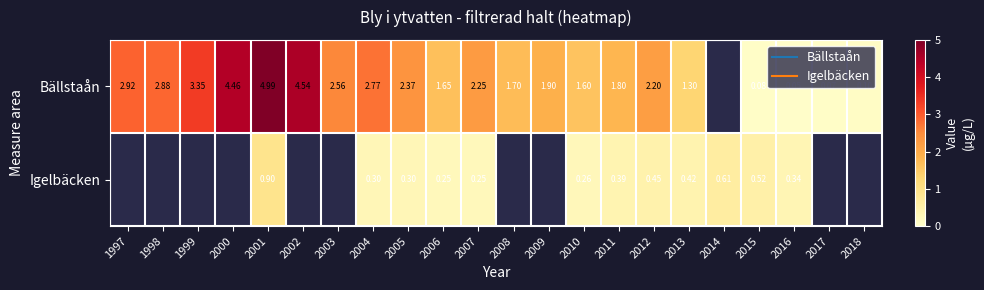

How many data points in Bällstaån are less than 2?

10